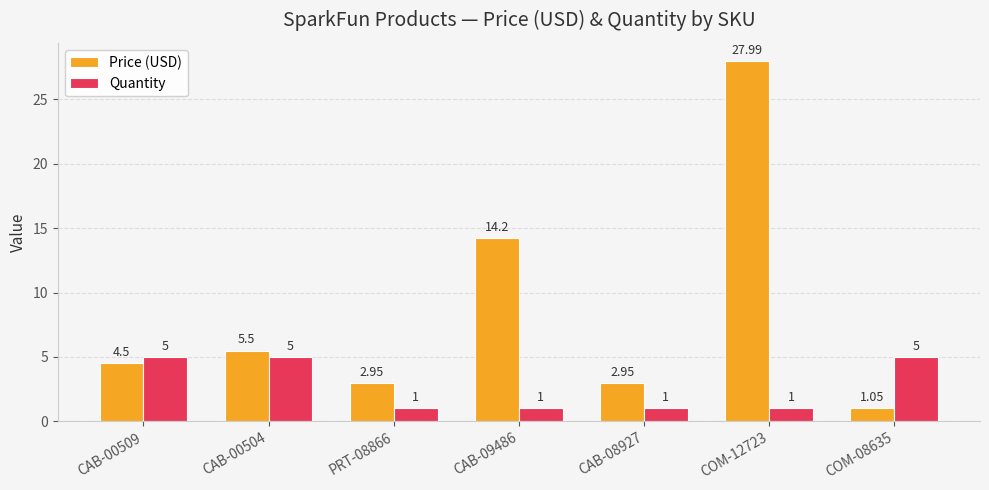

At which category is the sum across all series the highest?

COM-12723